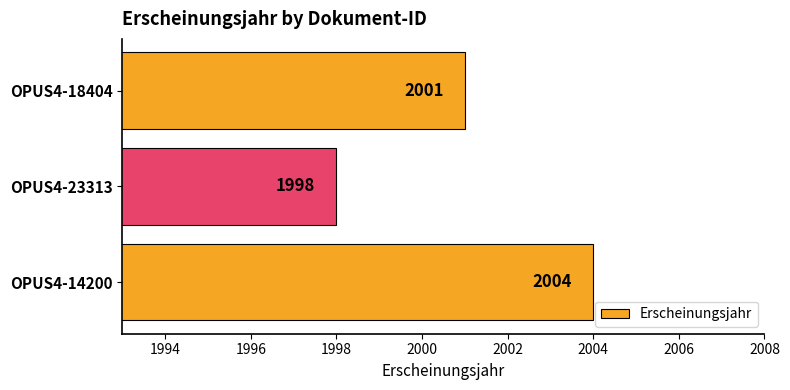

Which category has the lowest value across all series?

OPUS4-23313